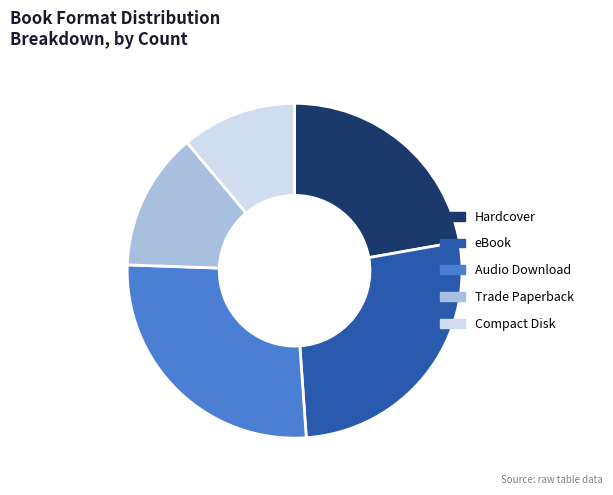

Is there any slice that represents more than half of the pie?

No